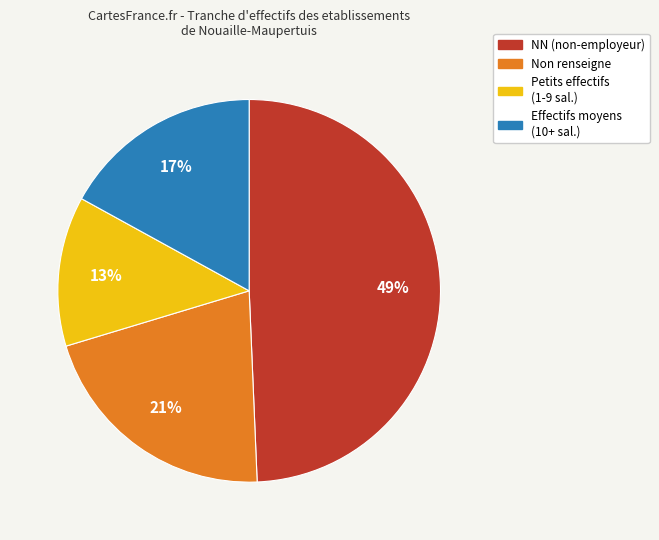

To the nearest percent, what is the average slice percentage?

25%